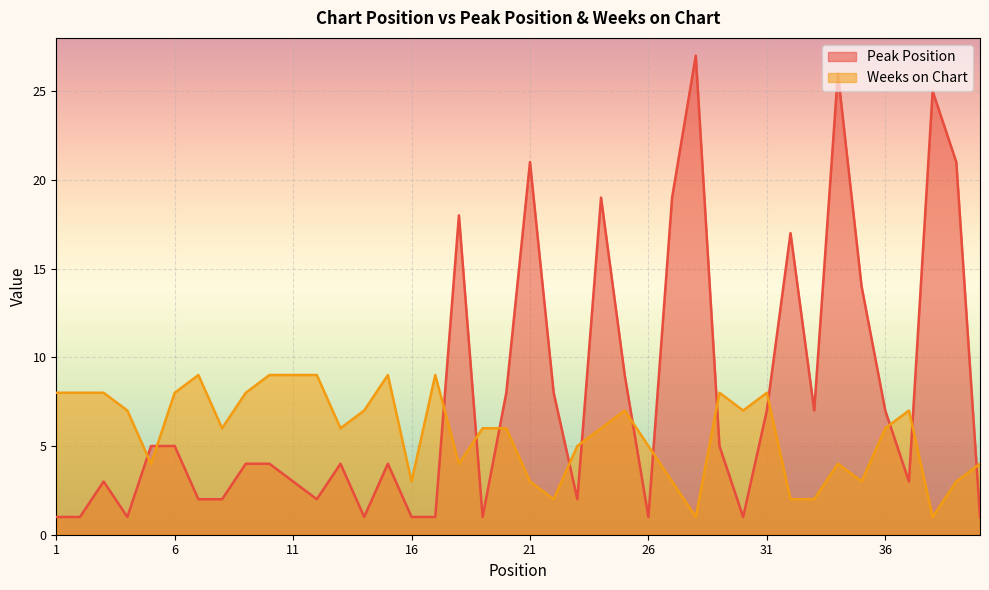

Between which two adjacent categories do Weeks on Chart and Peak Position first intersect?

4 and 5